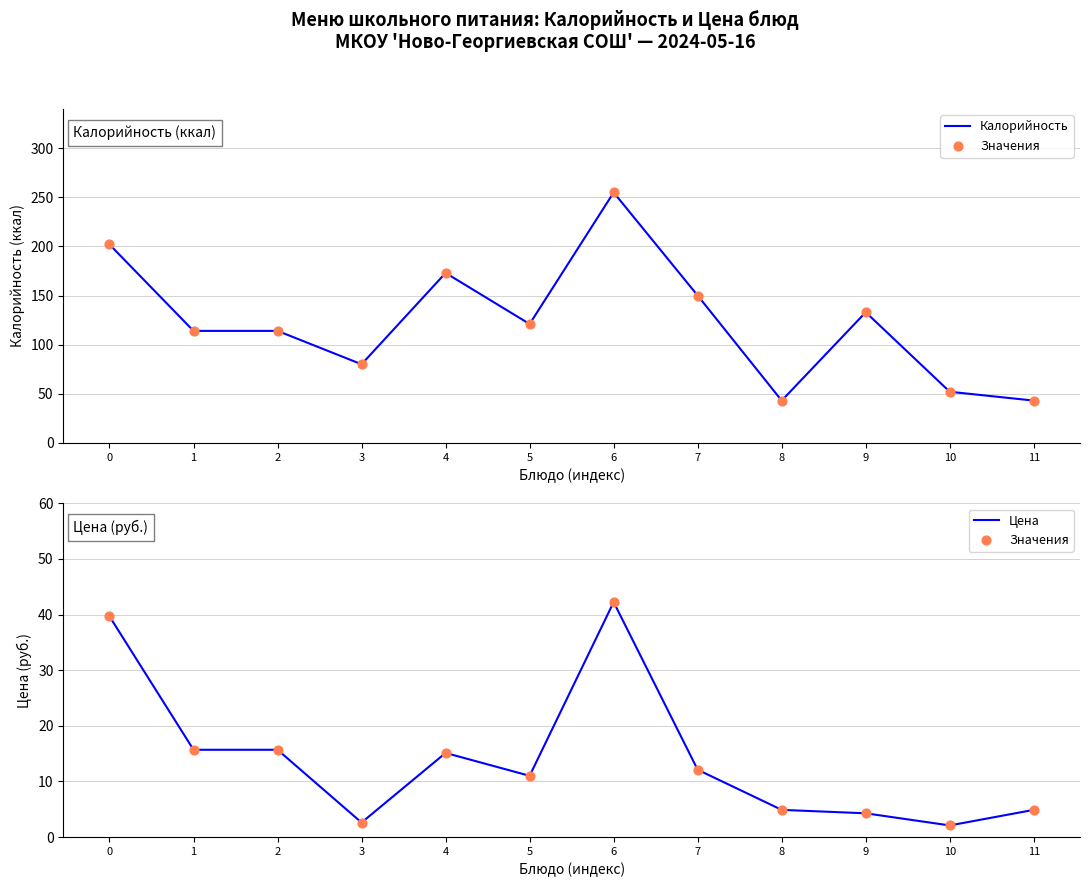

Is the value of Значения at 1 greater than the value of Цена at 9?

Yes